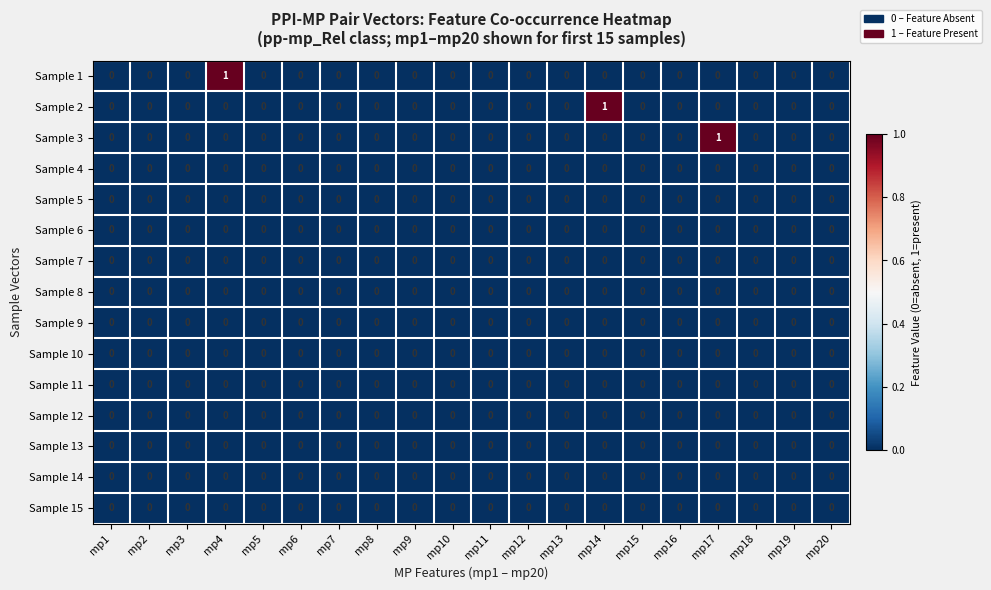

True or false: Sample 14 has a value of 0 at mp10.

True